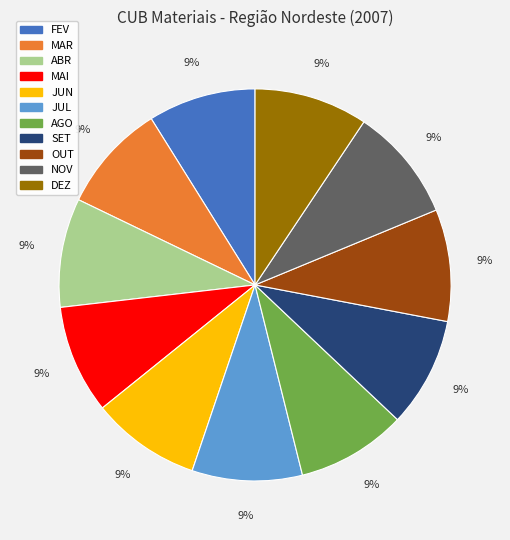

Count the number of slices in the pie.

11